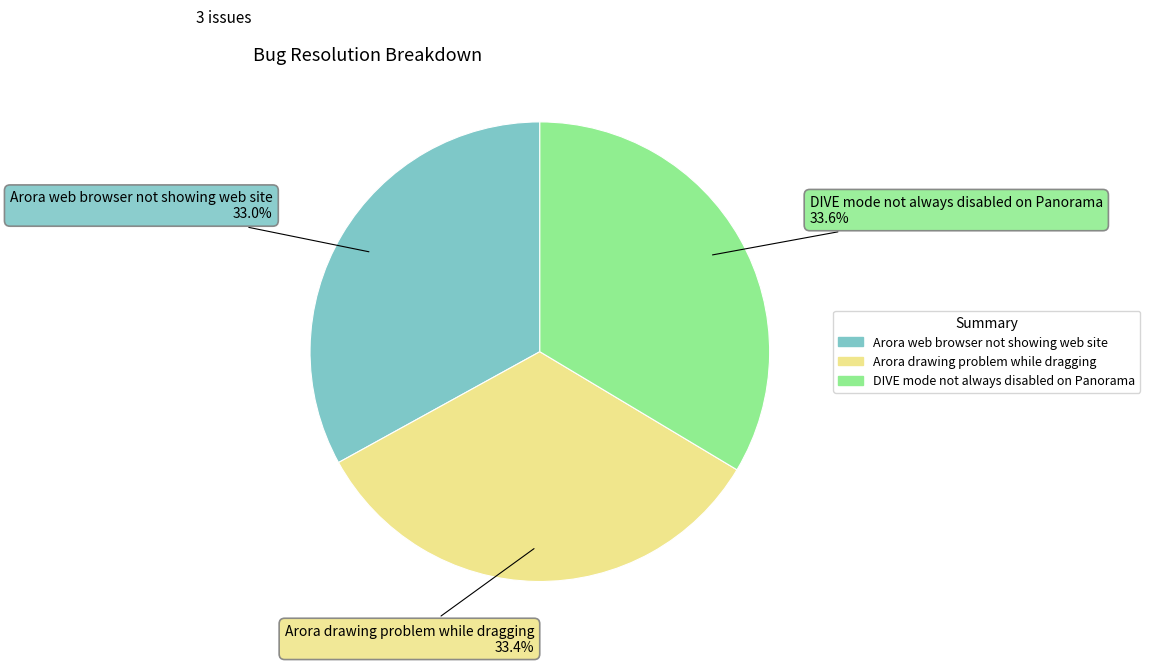

True or false: DIVE mode not always disabled on Panorama accounts for 34% of the total.

True